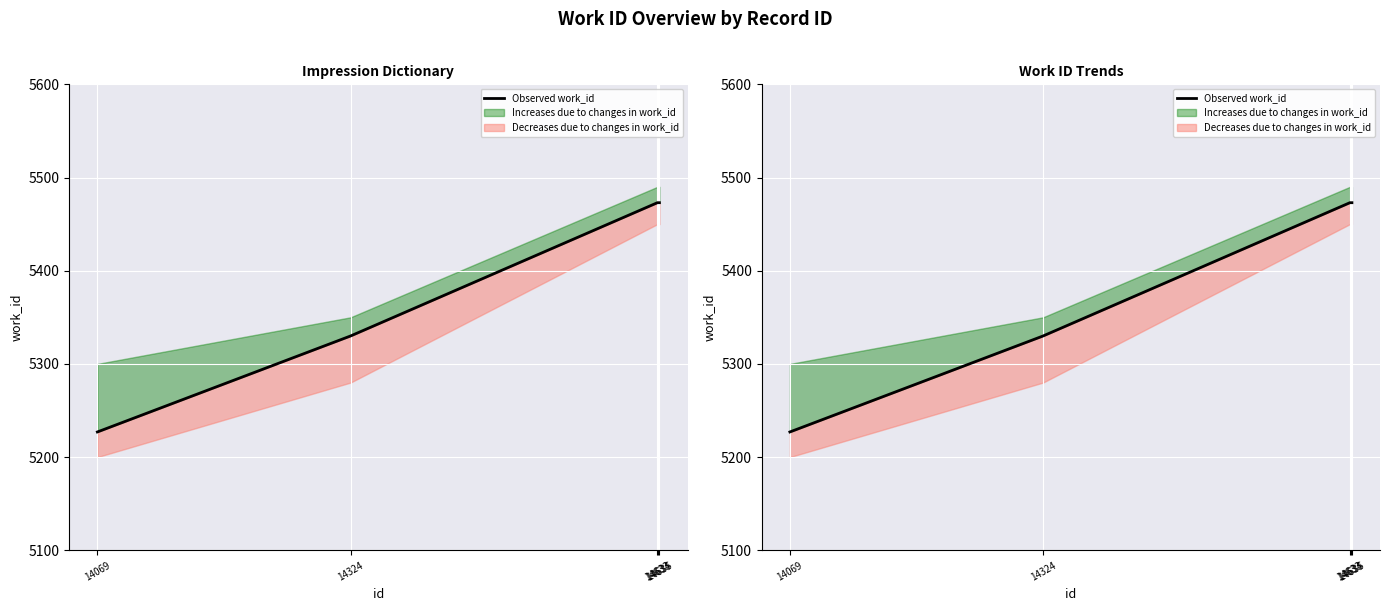

What is the value of the 5th point from the left?

5473